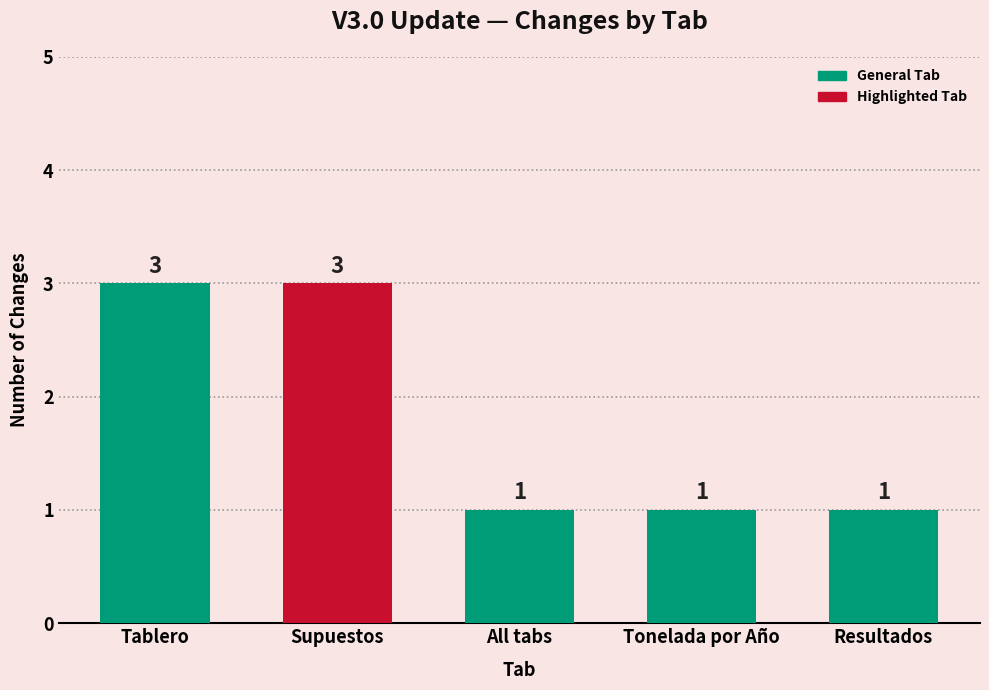

What is the minimum value shown in the chart?

1